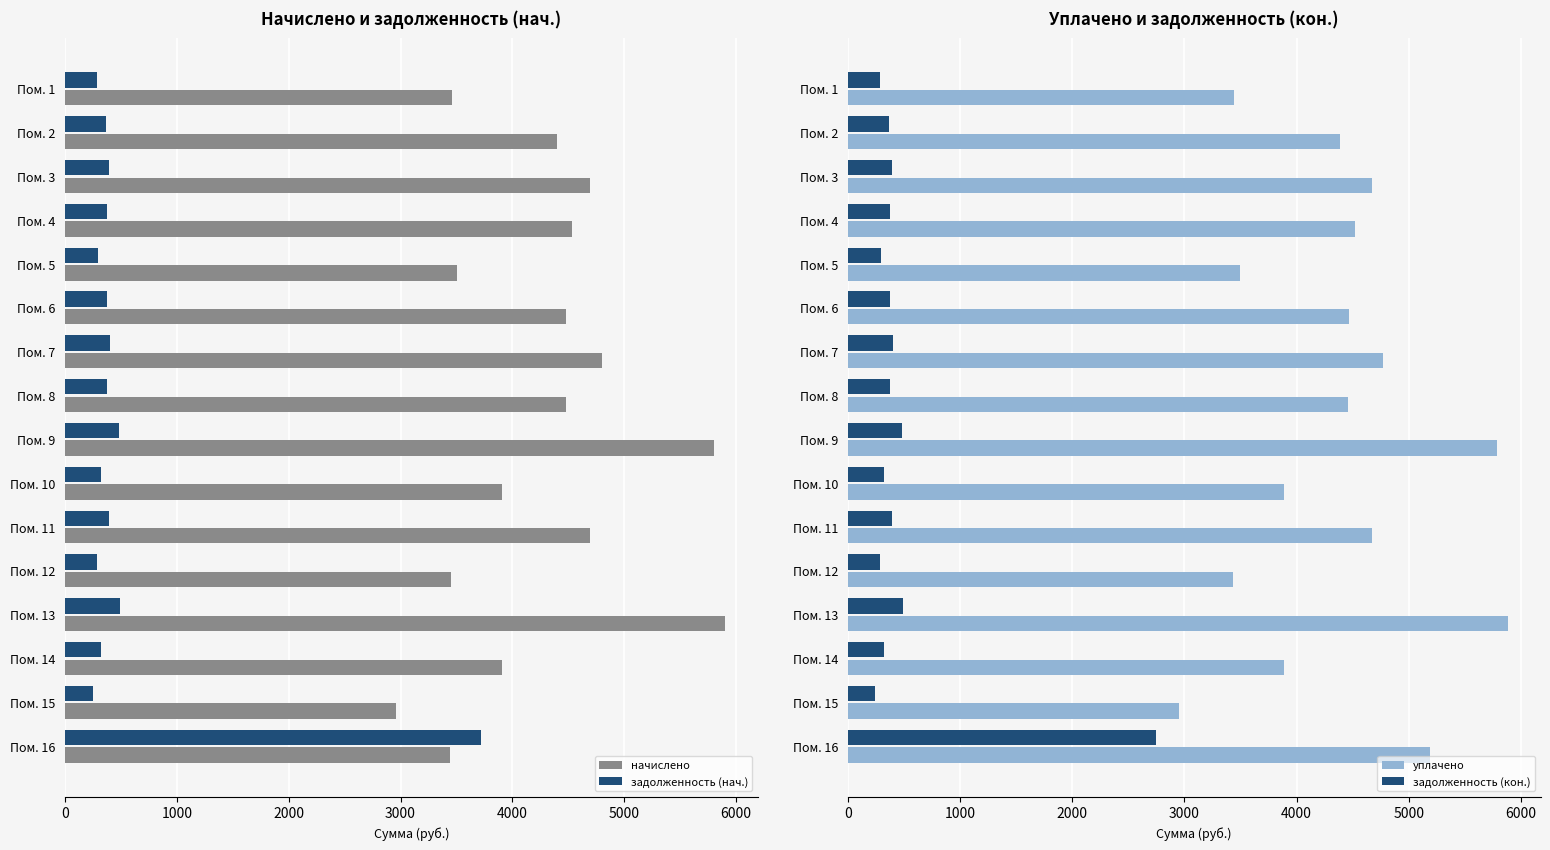

At how many categories does at least one series exceed 2596?

16